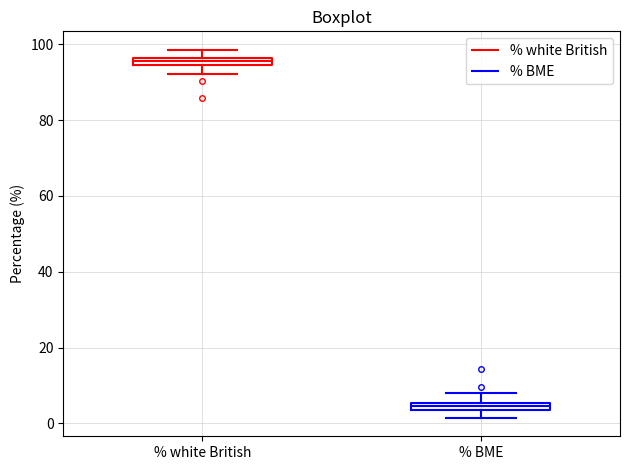

Where does the upper whisker of the box for % white British end on the y-axis? The values are not printed on the chart, so give them approximately, as read against the axis.

98